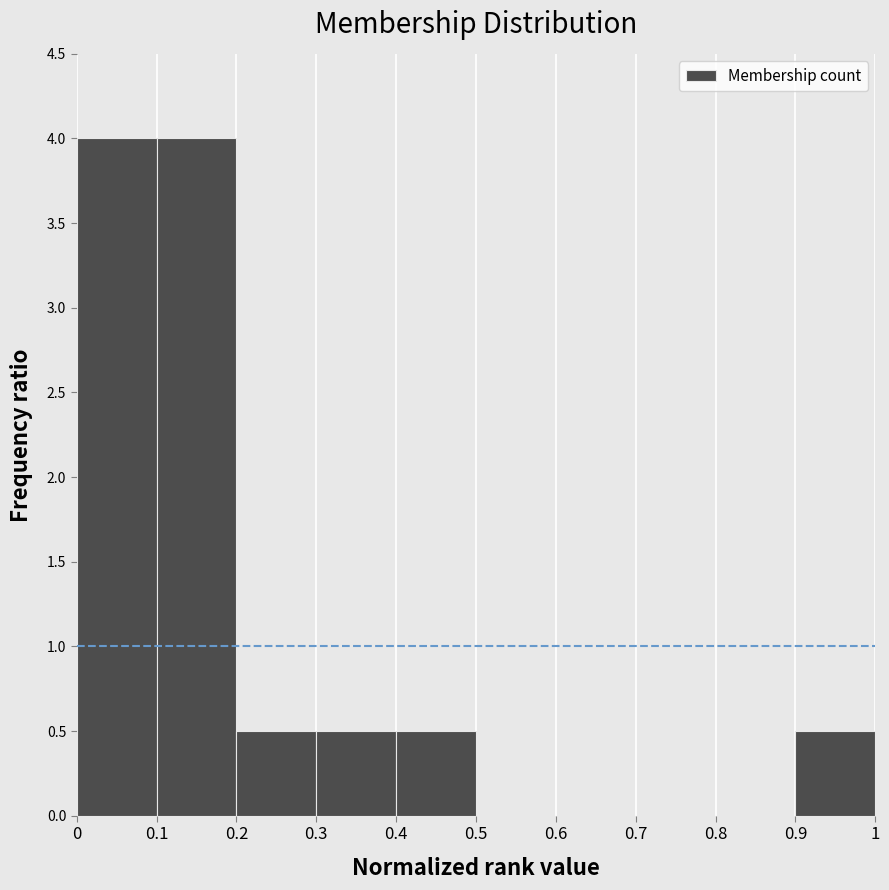

What is the height of the bar covering 0.2 to 0.3 on the x-axis? The values are not printed on the chart, so give them approximately, as read against the axis.

0.5